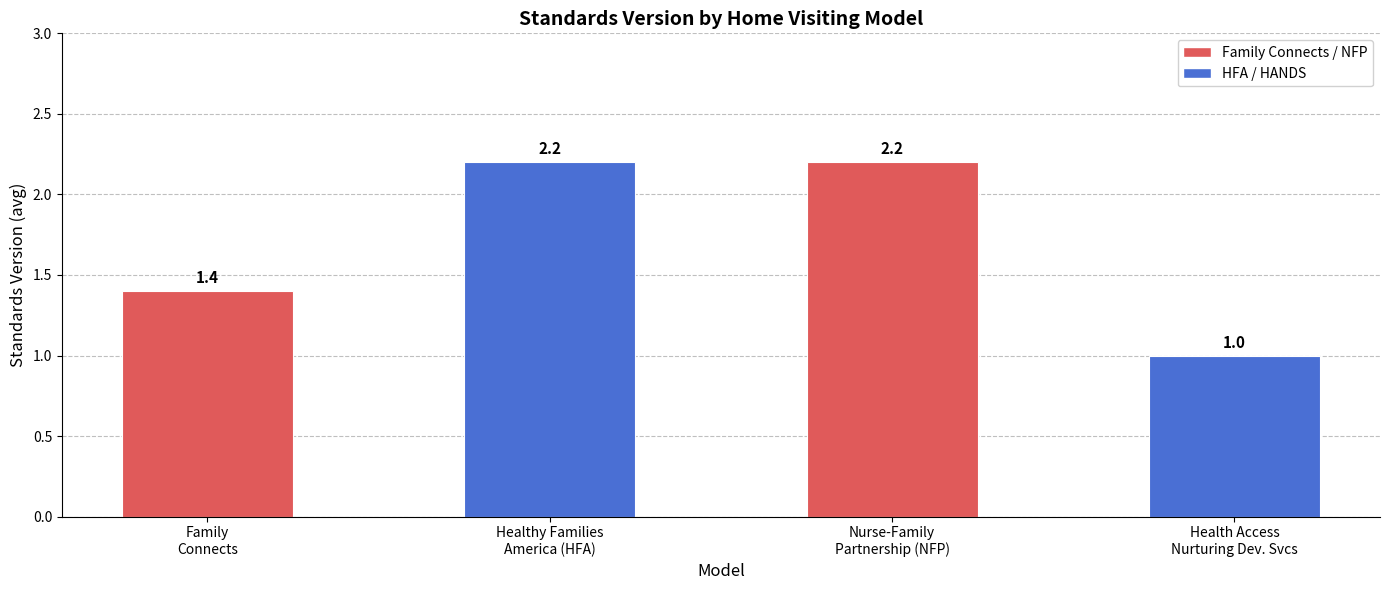

Between Health Access
Nurturing Dev. Svcs and Healthy Families
America (HFA), which is larger?

Healthy Families
America (HFA)